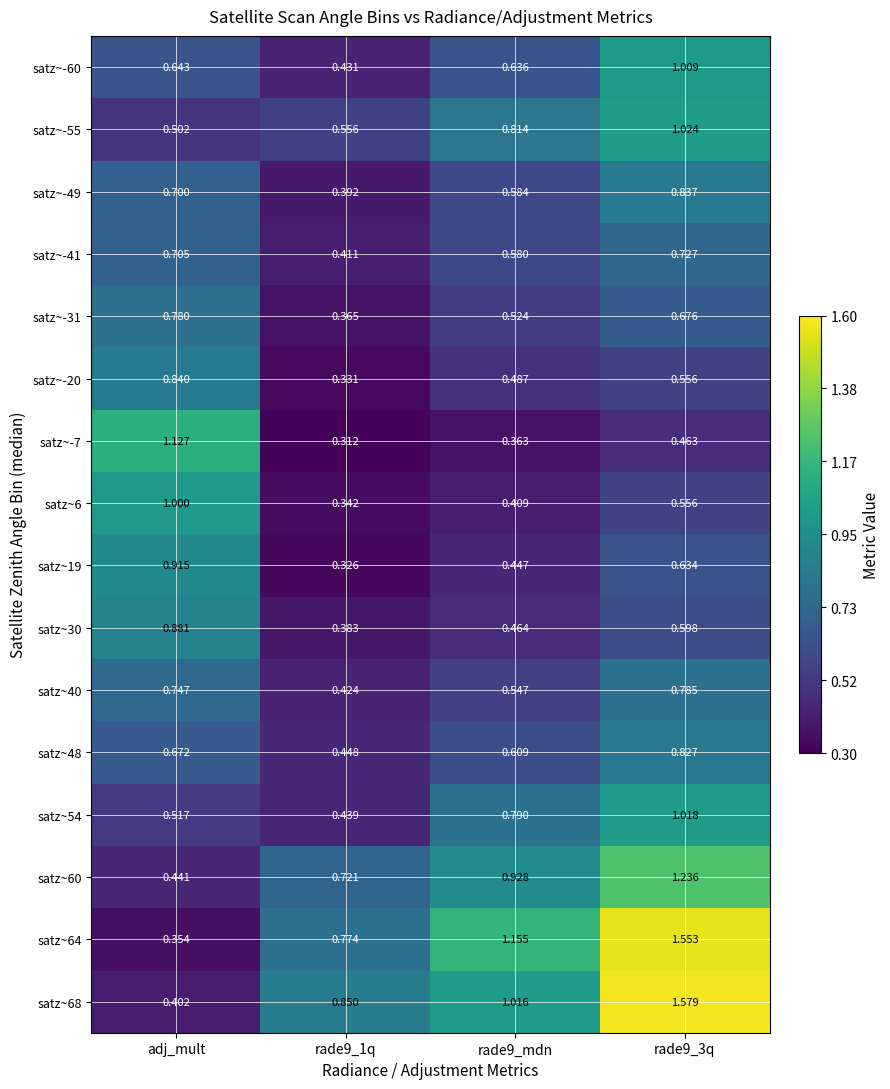

Is the value of satz~60 at rade9_mdn greater than the value of satz~6 at adj_mult?

No